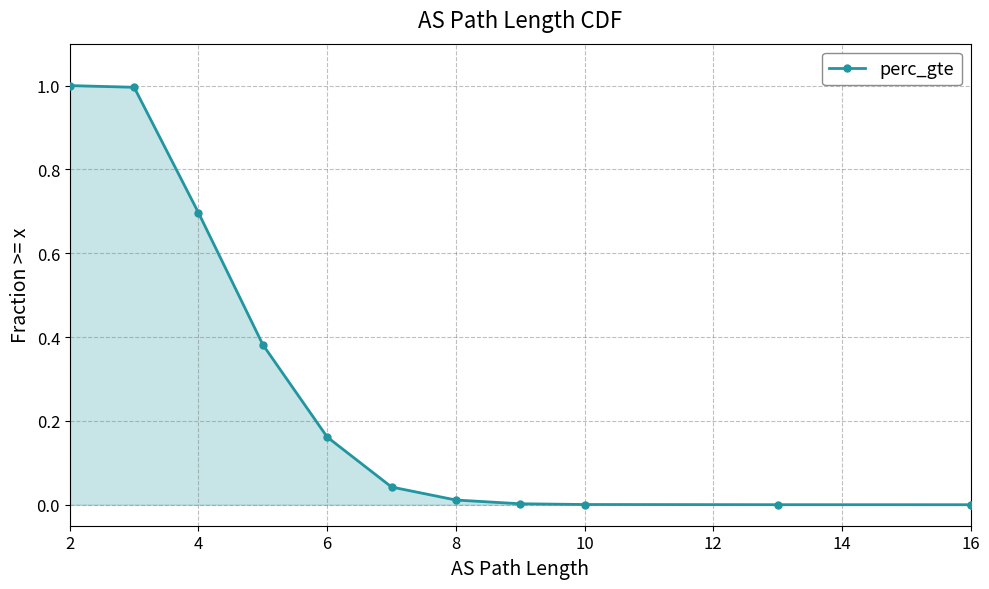

Which label corresponds to the largest value in the chart?

2